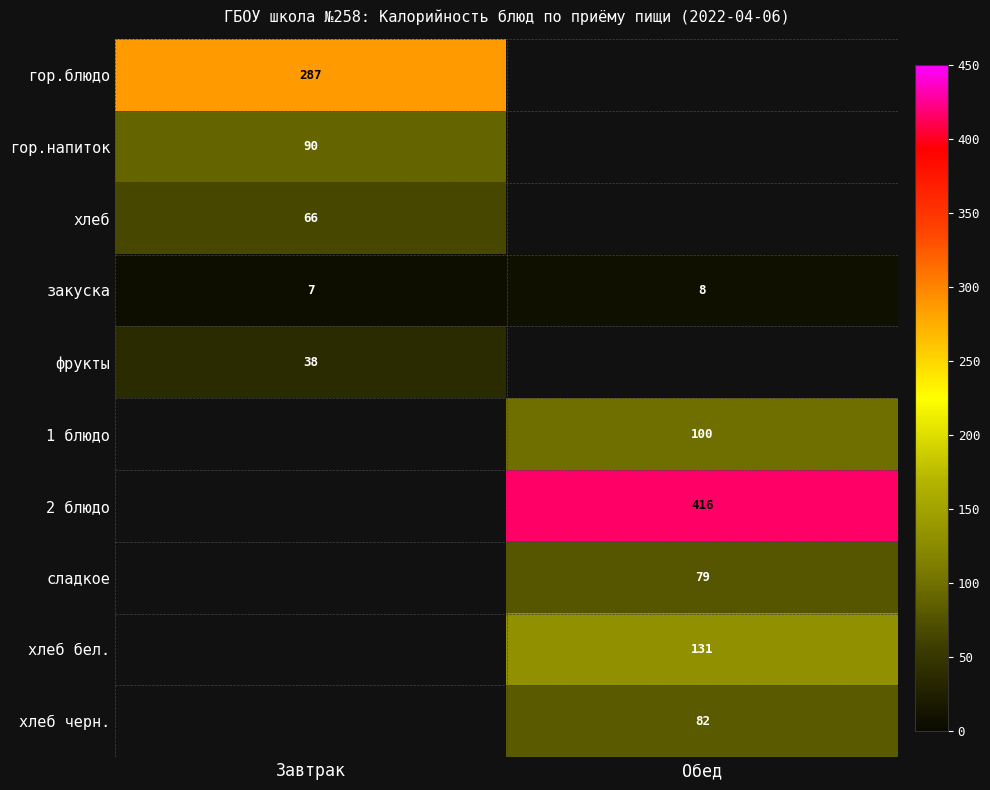

True or false: гор.блюдо has a value of 287 at Завтрак.

True